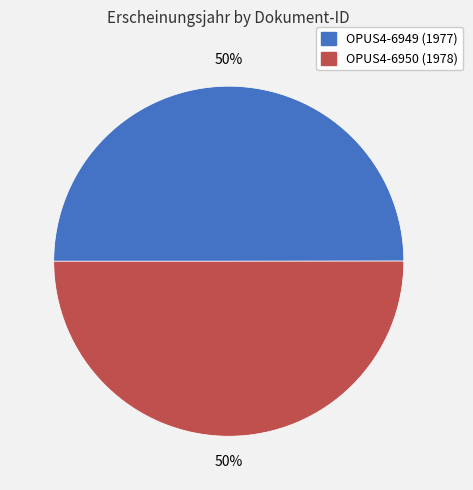

The OPUS4-6950 slice represents 50% of the pie. True or false?

True